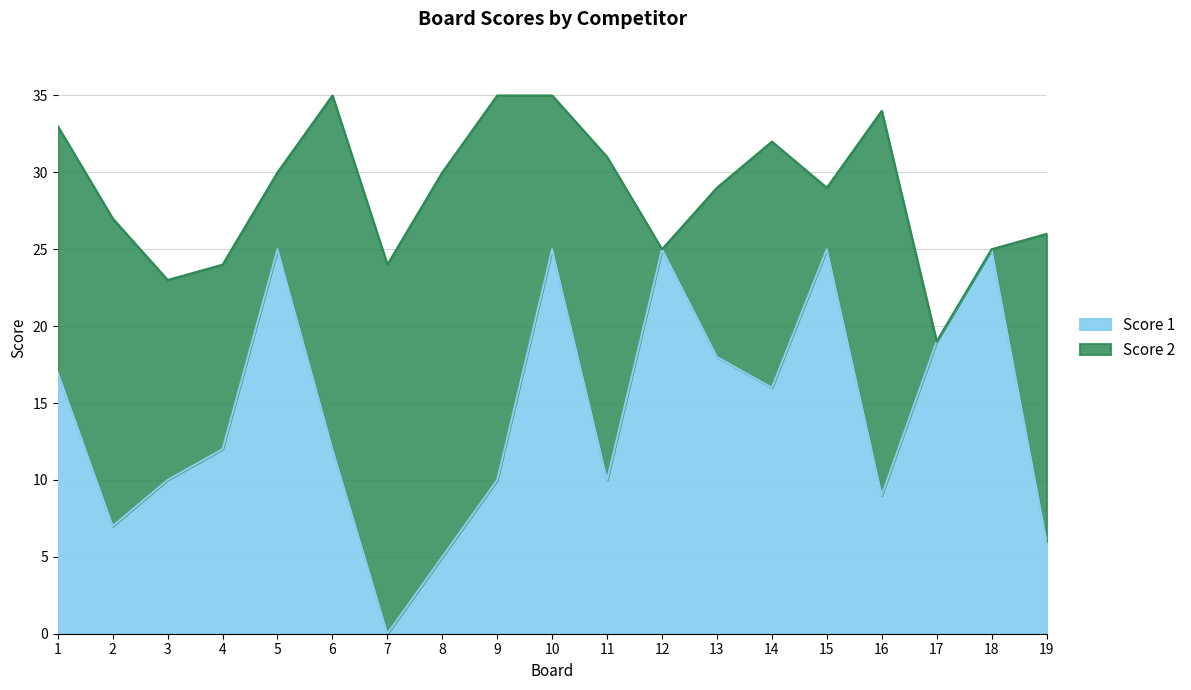

Reading left to right, what are all the values shown in this chart?

17	7	10	12	25	12	0	5	10	25	10	25	18	16	25	9	19	25	6